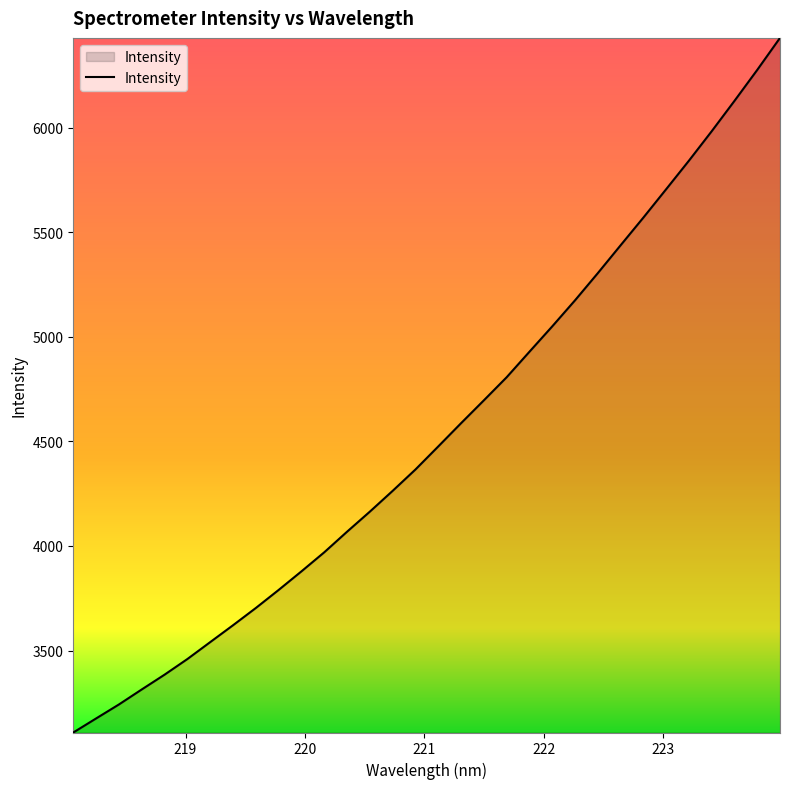

What is the difference between the maximum and minimum values?

3321.0